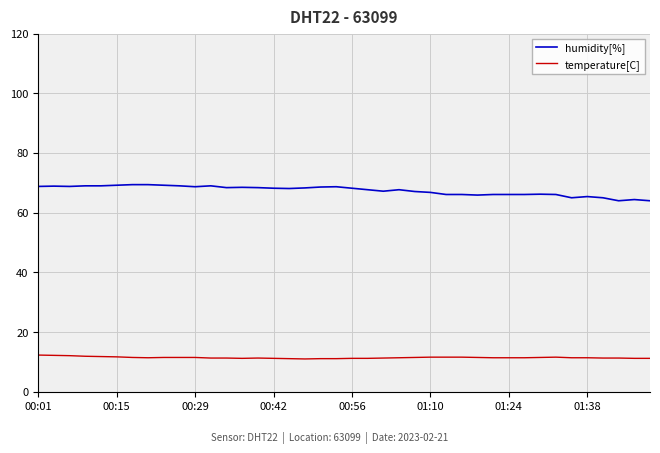

List the series in order of their peak value, lowest first.

temperature[C], humidity[%]